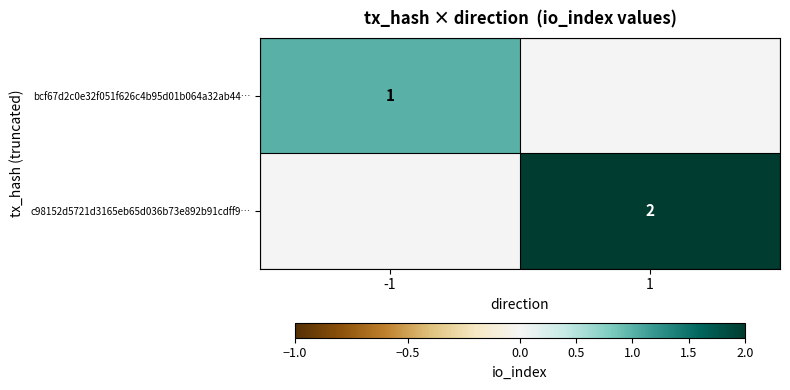

The c98152d5721d3165eb65d036b73e892b91cdff9… series shows 1 at 1. True or false?

False